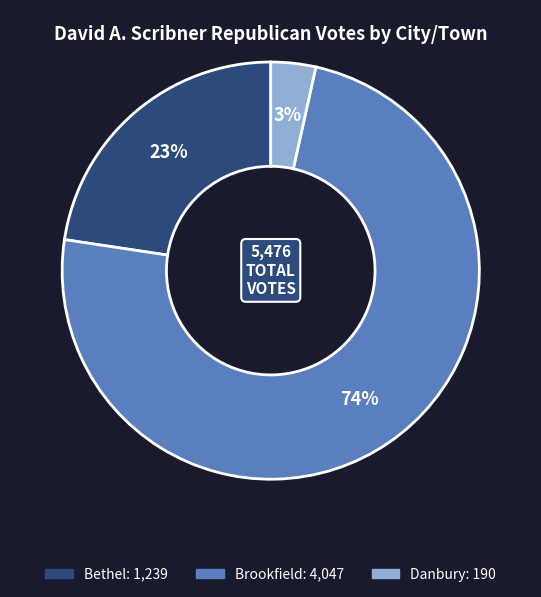

How many slices are in this pie chart?

3